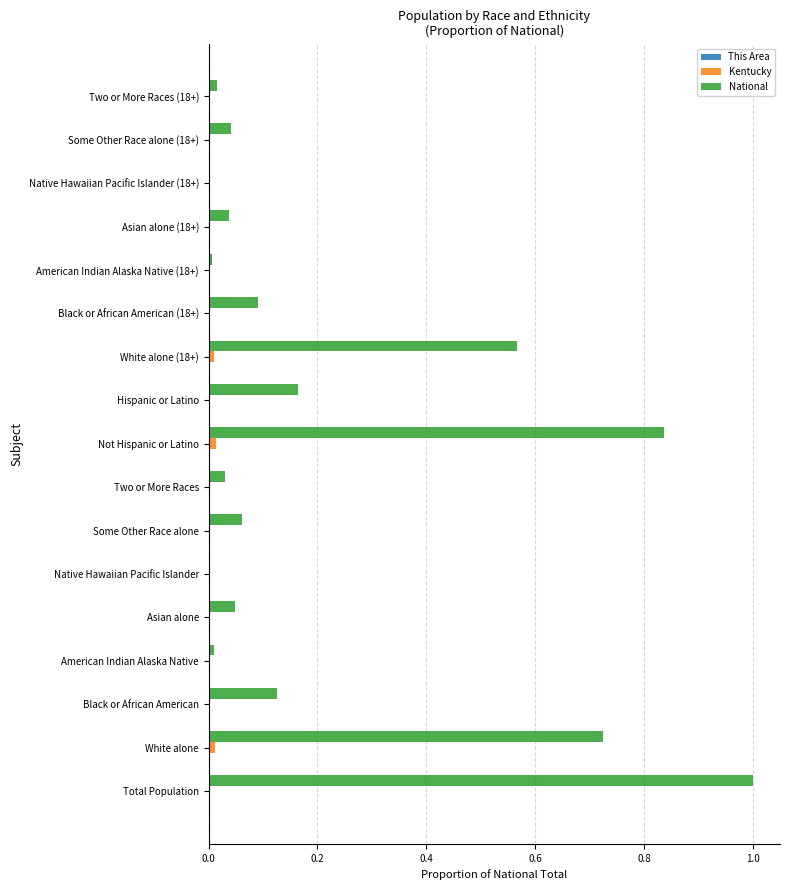

Between Hispanic or Latino and Asian alone (18+), which series saw the biggest shift?

National